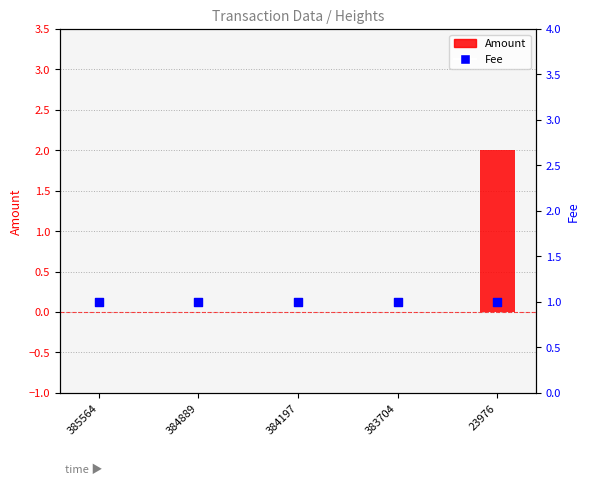

What are all the series names shown in the legend?

Amount, Fee